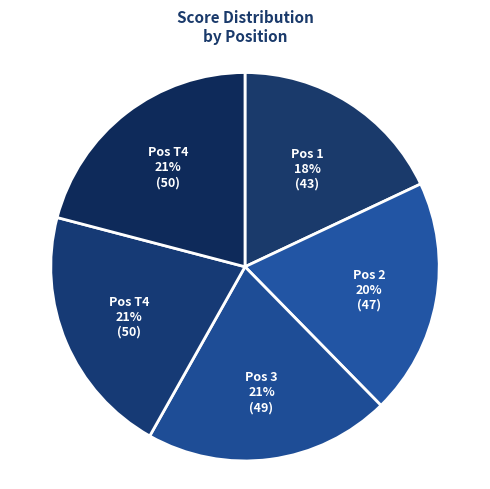

To the nearest percent, what is the difference between the largest and smallest slice percentages?

3%